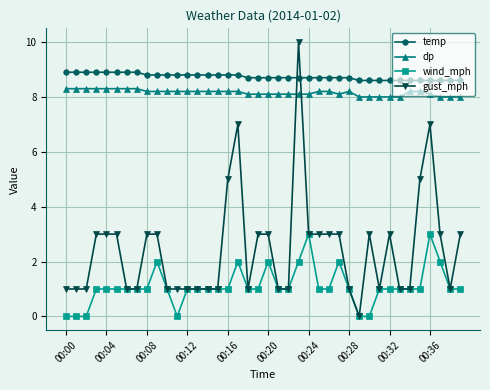

Does the chart have visible grid lines?

Yes